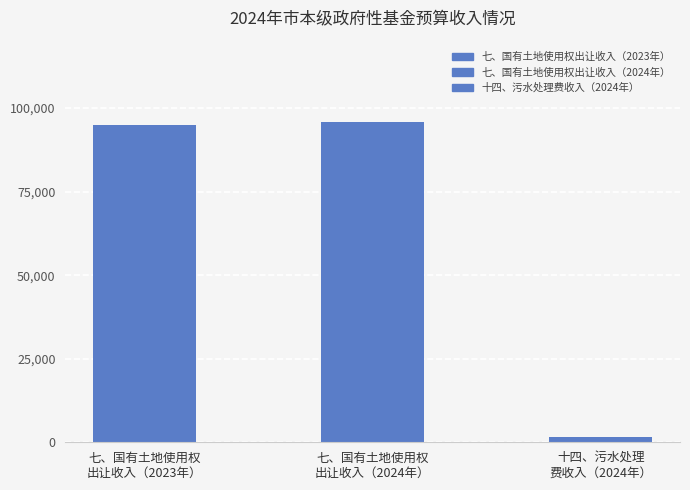

What is the spread (max minus min) of values at 十四、污水处理费收入?

700